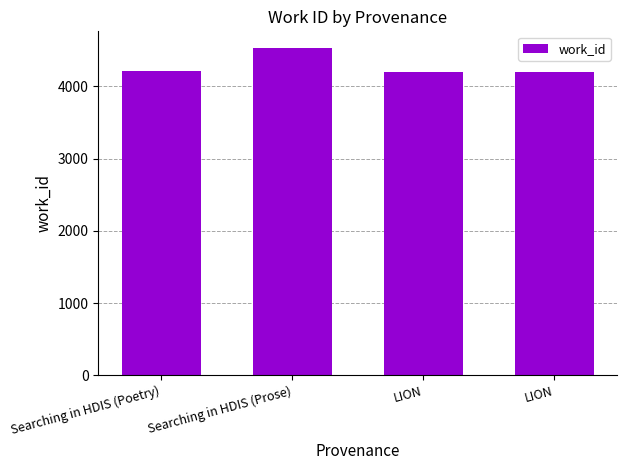

Does the chart contain any negative values?

No